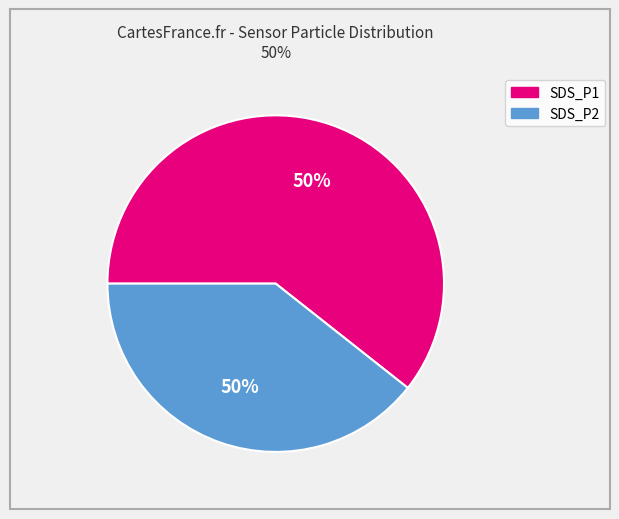

Rank the categories by value from highest to lowest.

SDS_P1, SDS_P2